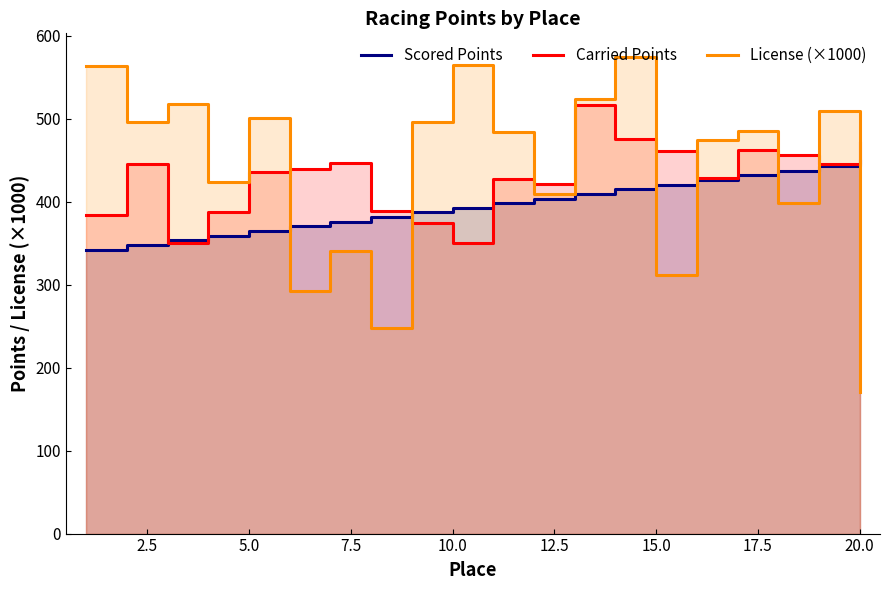

What is the minimum value shown in the chart?

170.3